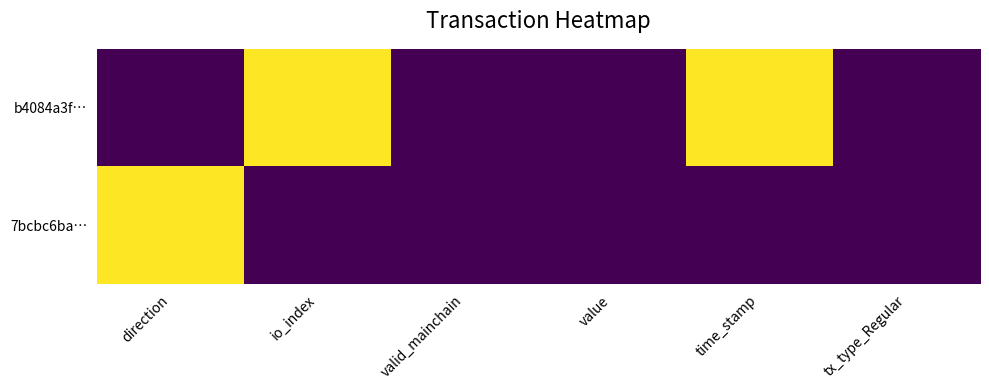

Between direction and time_stamp, which series saw the biggest shift?

b4084a3f…